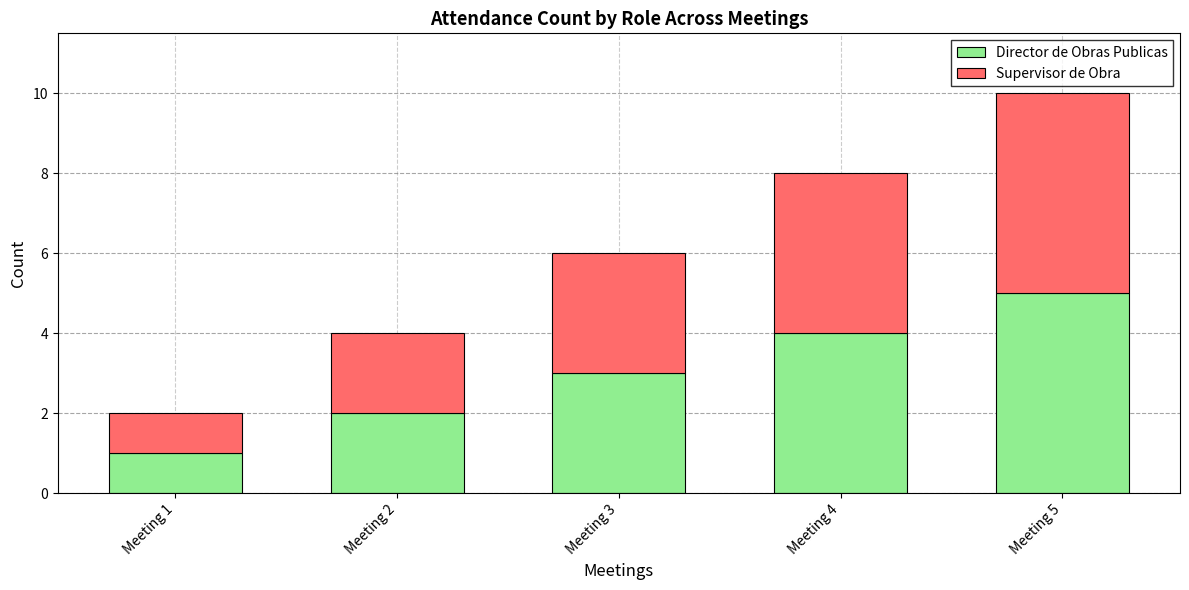

At which category is the sum across all series the highest?

Meeting 5